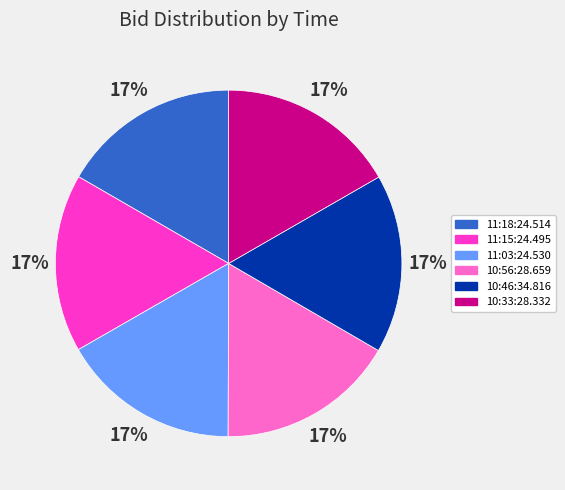

The 10:56:28.659 slice represents 9% of the pie. True or false?

False